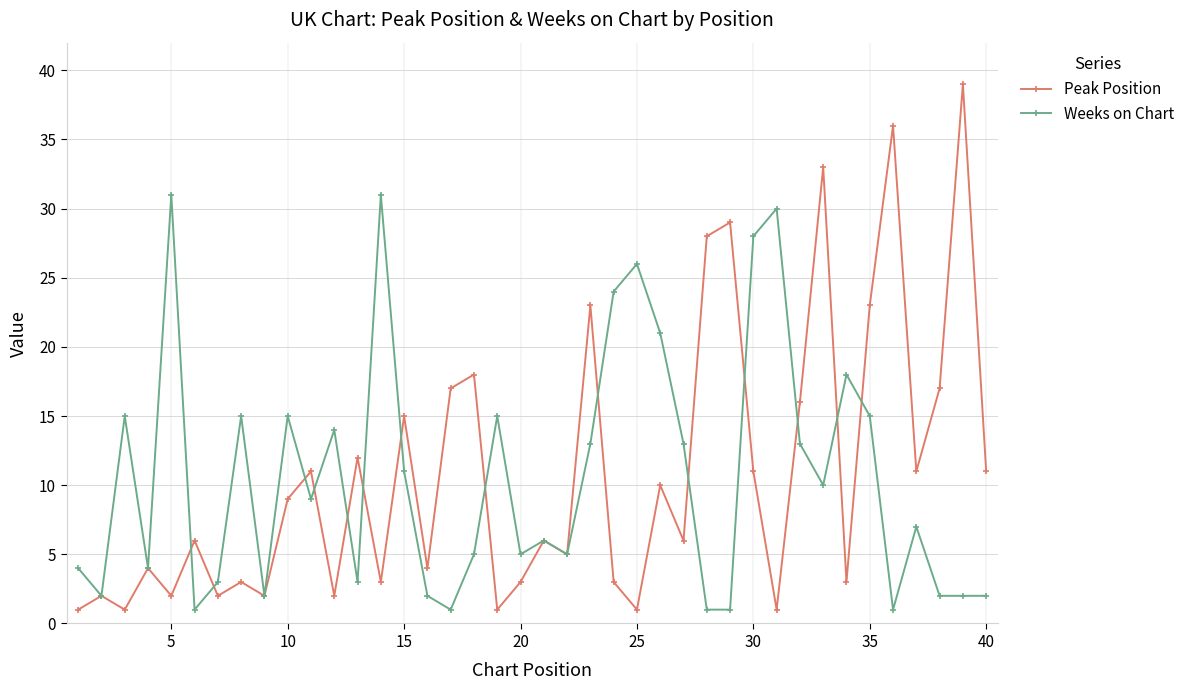

Which series has the widest spread of values?

Peak Position